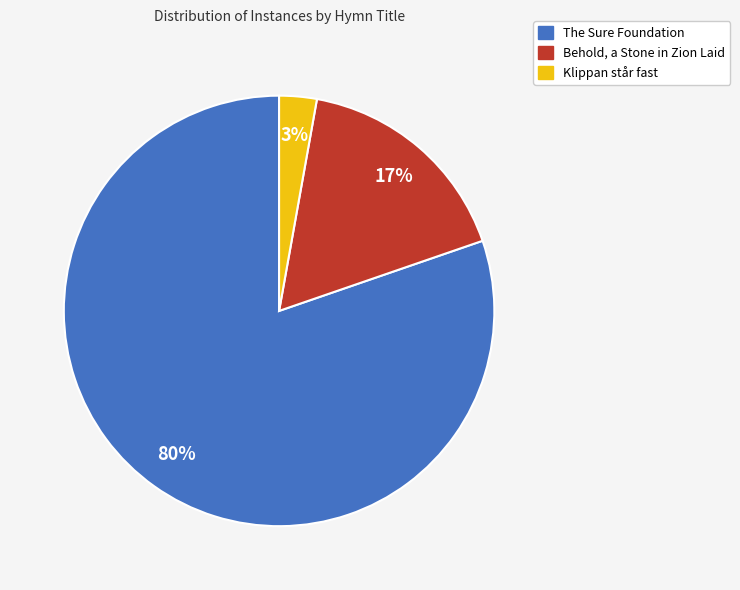

Which slice represents more than half of the pie?

The Sure Foundation